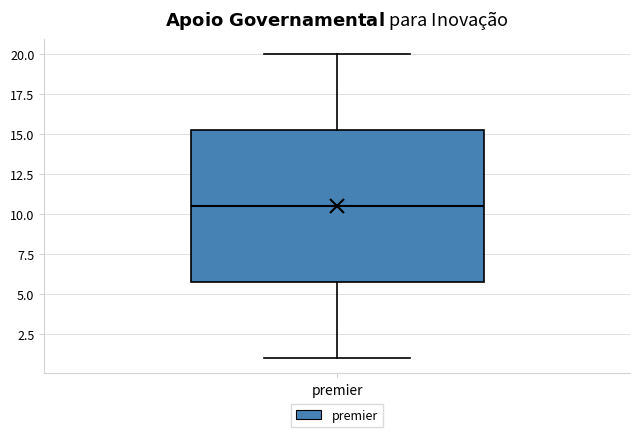

Transcribe this box plot: give where the median line is, the range the box spans, and where the two whiskers end, as read against the y-axis. The values are not printed on the chart, so give them approximately, as read against the axis.

median 10.5, box 6.0 to 15.5, whiskers 1.0 to 20.0